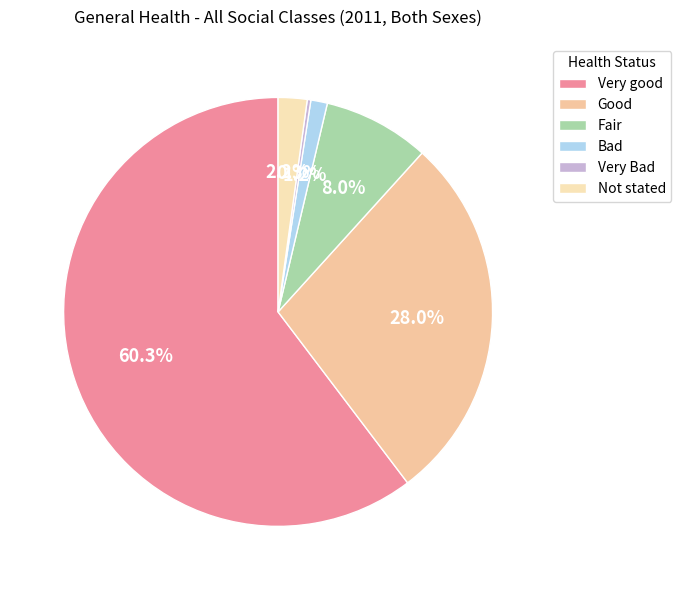

Which category has the biggest portion of the pie?

Very good